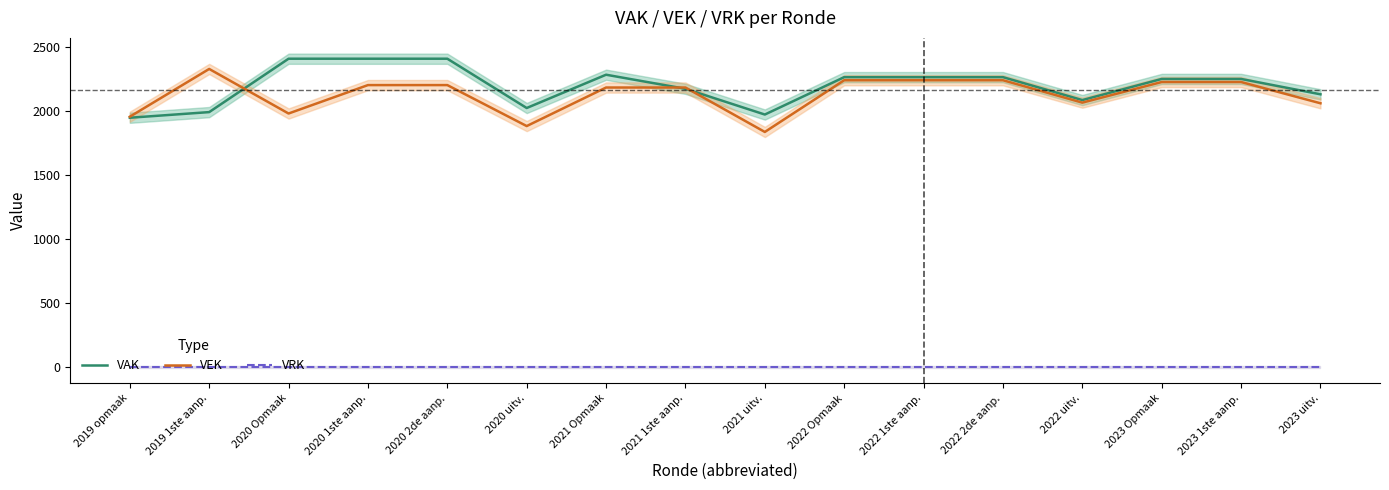

True or false: VAK has a value of 2264 at 2022 Opmaak.

True